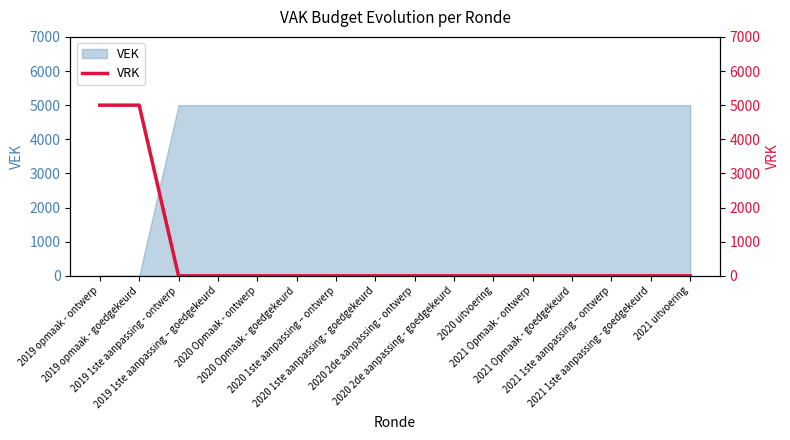

Approximately how many times larger is the value at 2019 opmaak - ontwerp compared to 2019 opmaak - goedgekeurd?

1.0